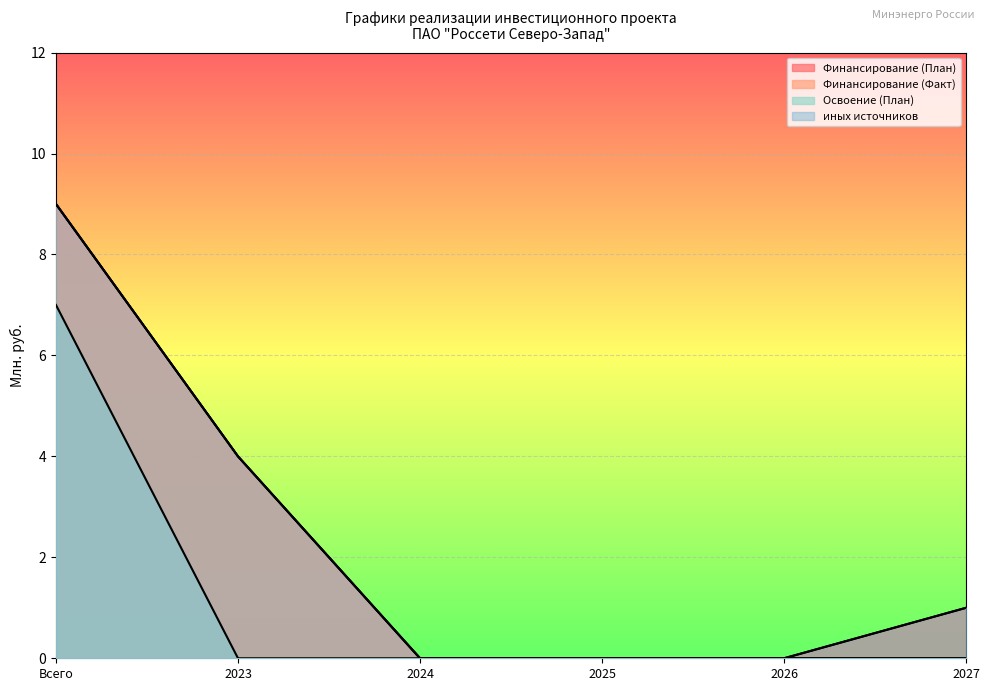

What value does the Освоение (План) series have at Всего?

7